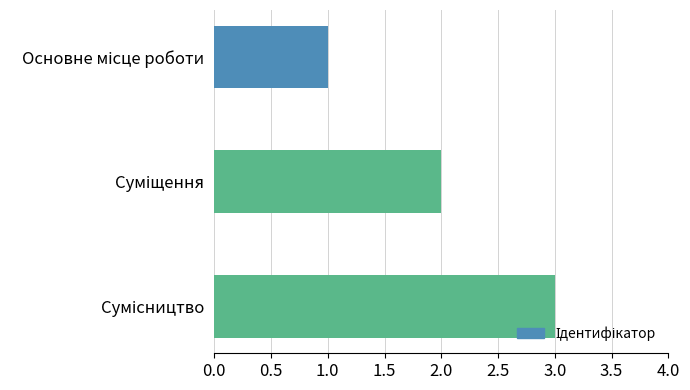

What is the sum of all values?

6